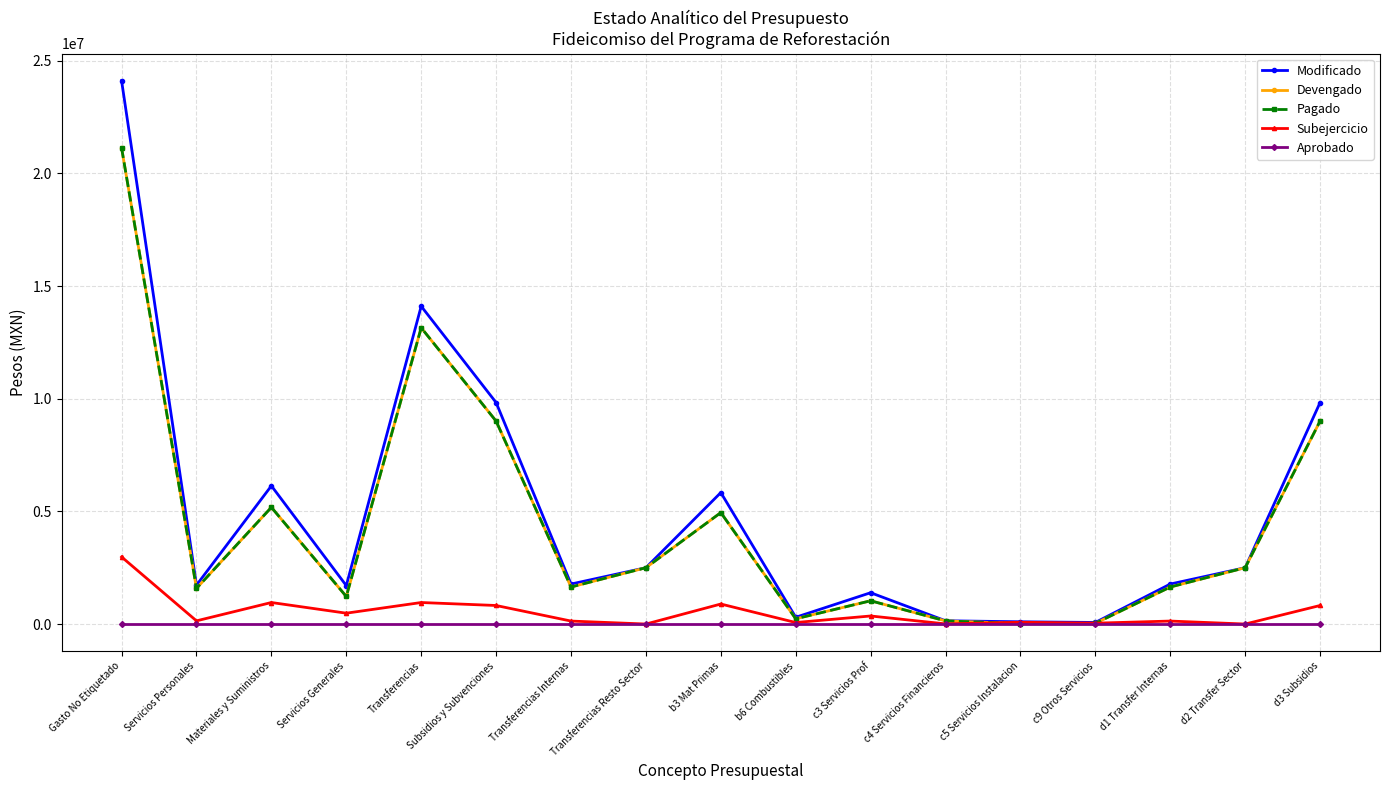

What position from the right is Servicios Generales?

14